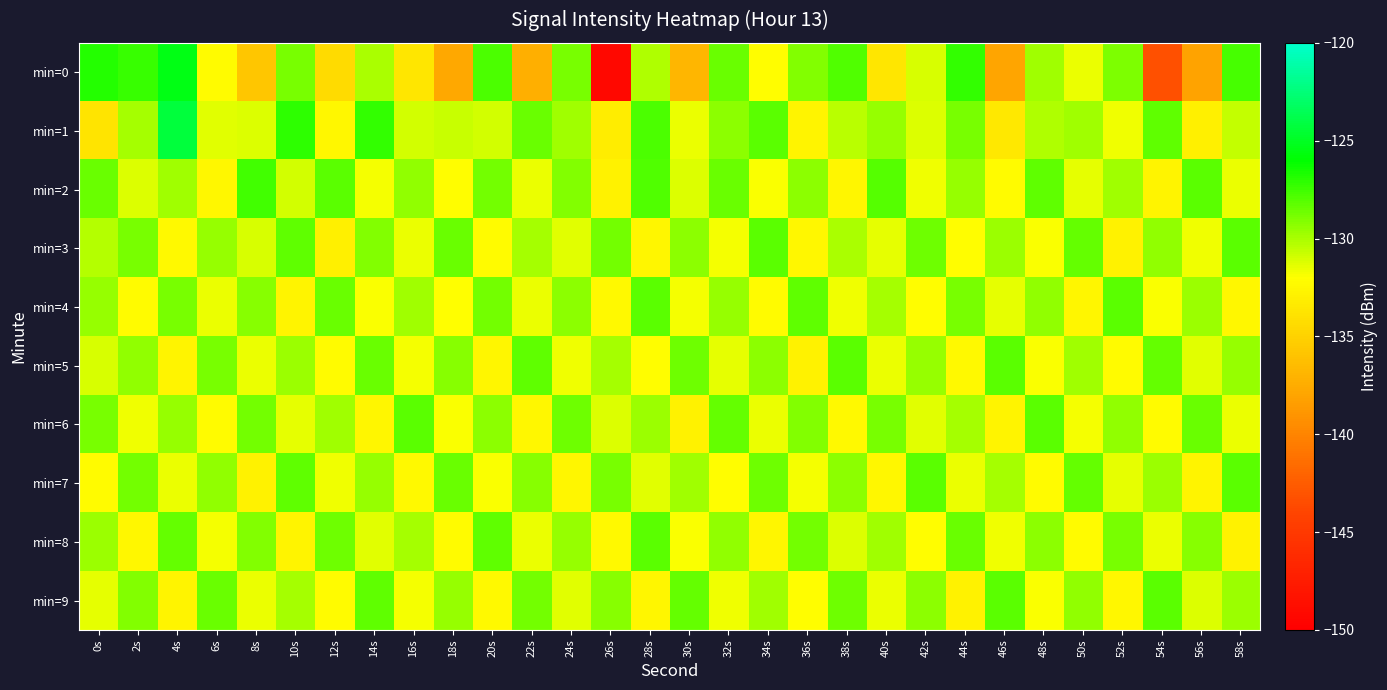

How many series are shown in this chart?

10